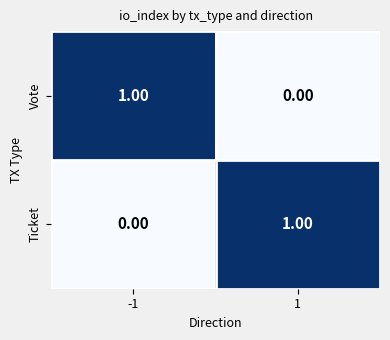

Rank the categories by Ticket value from lowest to highest.

-1, 1